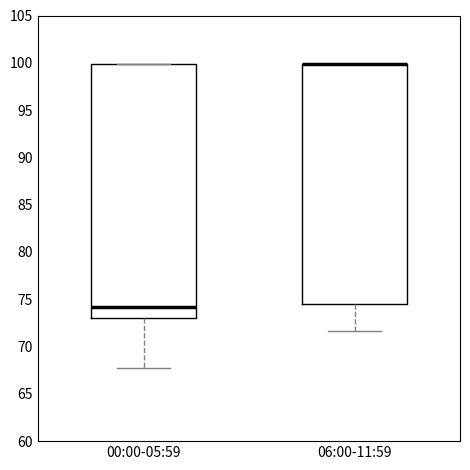

Reading left to right, transcribe this box plot: for each box, give where its median line is, the range the box spans, and where its two whiskers end, as read against the y-axis. The values are not printed on the chart, so give them approximately, as read against the axis.

00:00-05:59: median 74.0, box 73.0 to 100.0, whiskers 67.5 to 100.0
06:00-11:59: median 100.0 (drawn on the box's upper edge), box 74.5 to 100.0, whiskers 71.5 to 100.0